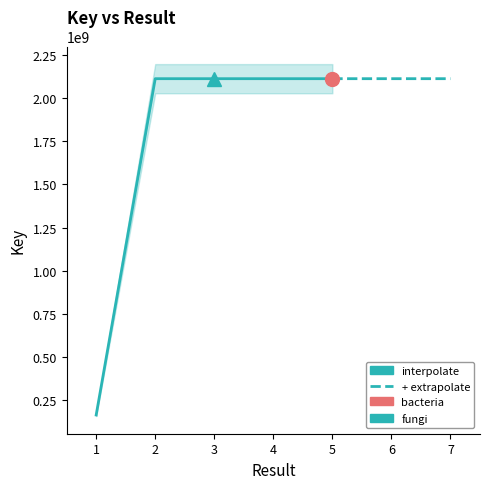

What is the sum of the values at 4 and 3?

4226187506